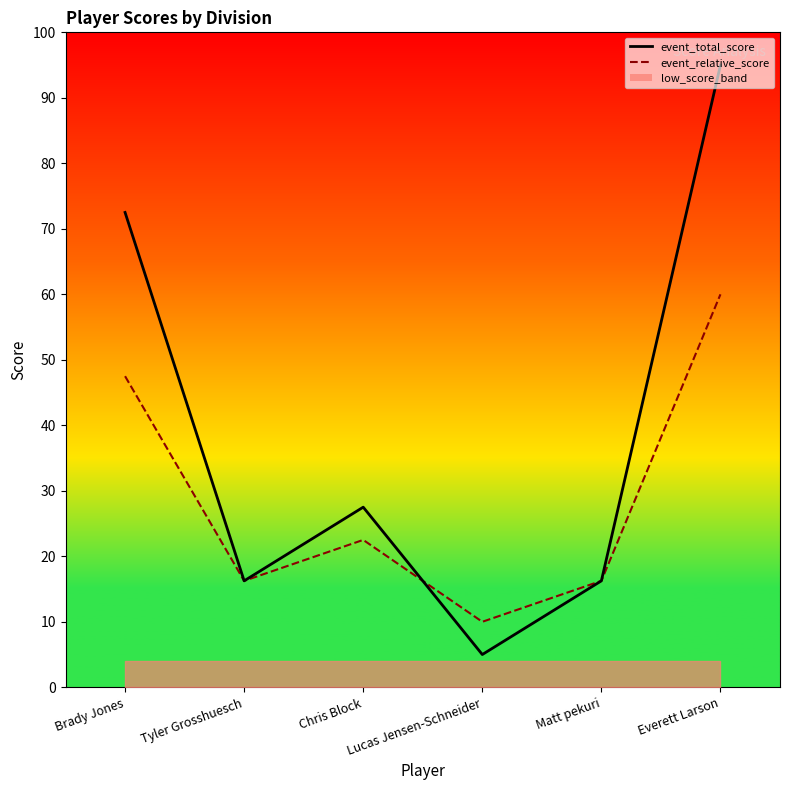

What is the average value of the event_relative_score_line series?

28.8